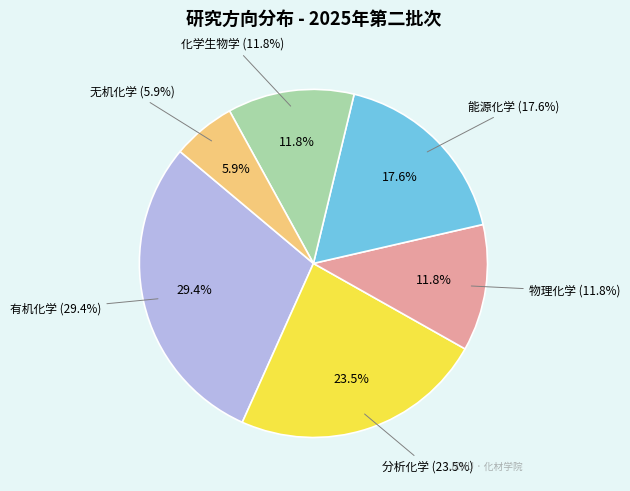

To the nearest percent, what is the difference between the largest and smallest slice percentages?

24%